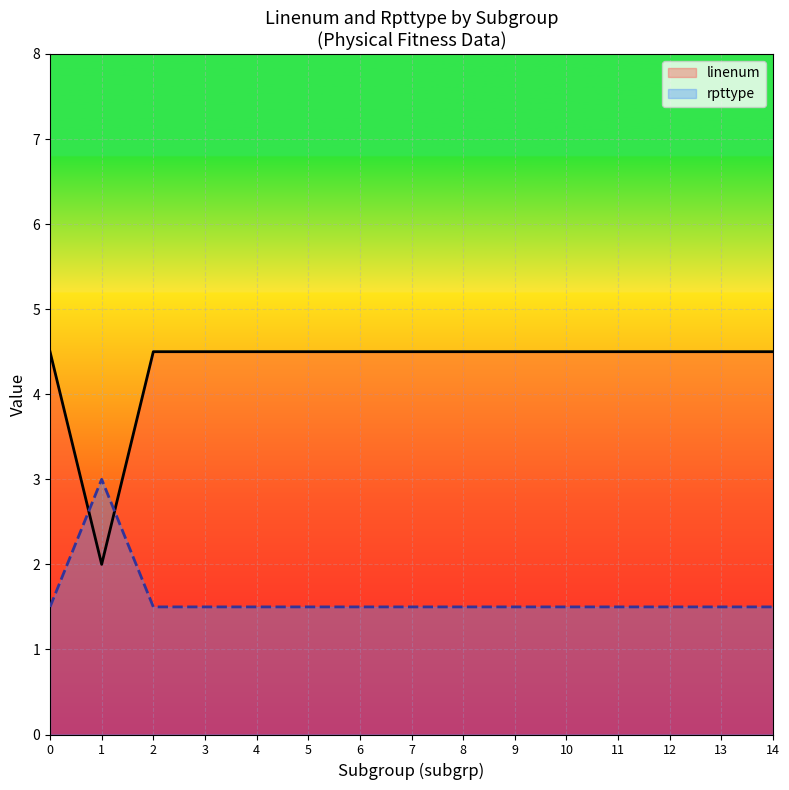

Where do rpttype and linenum first cross each other?

0 and 1